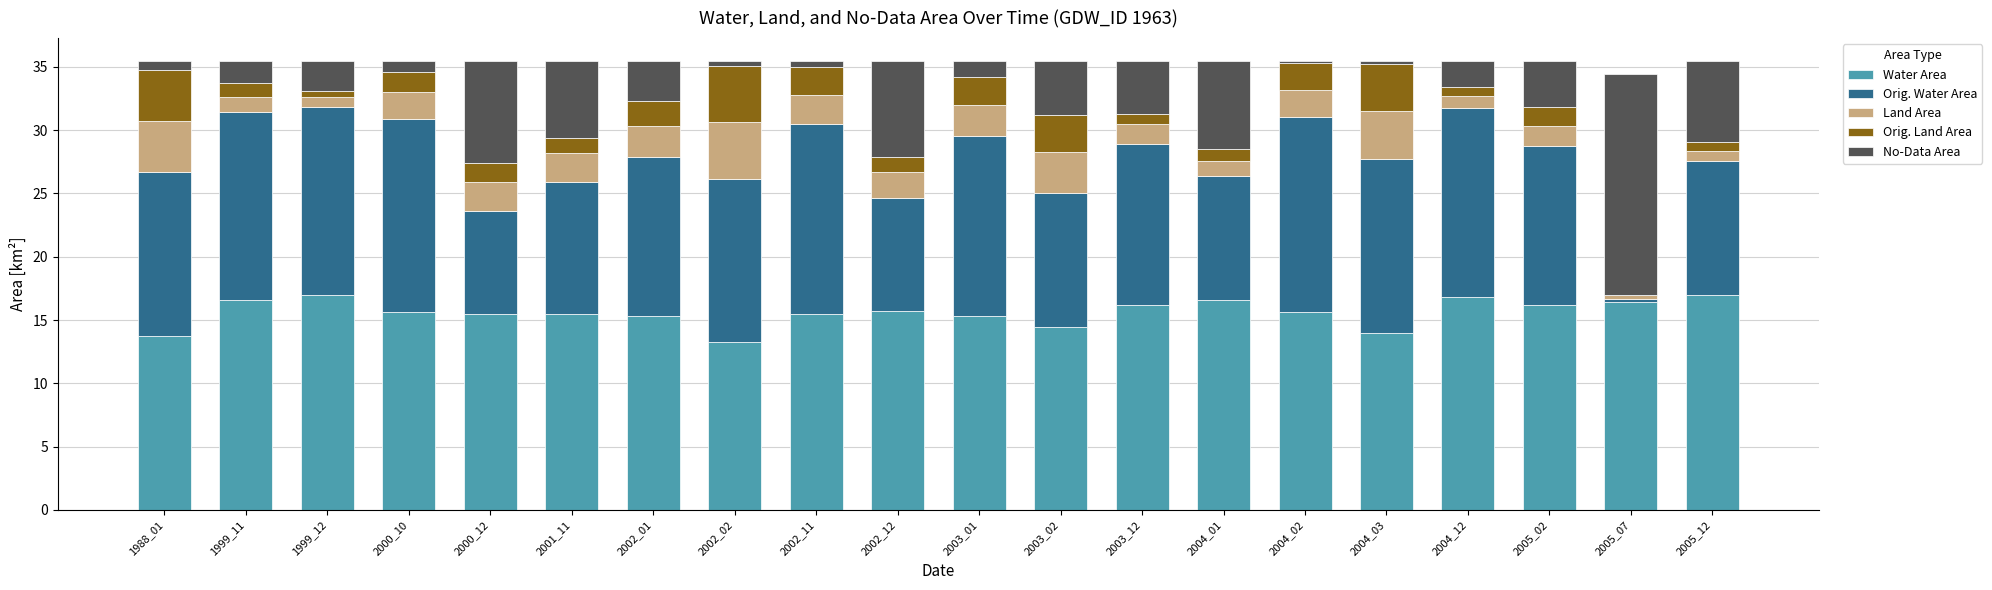

What is the sum of all Water Area values?

312.0